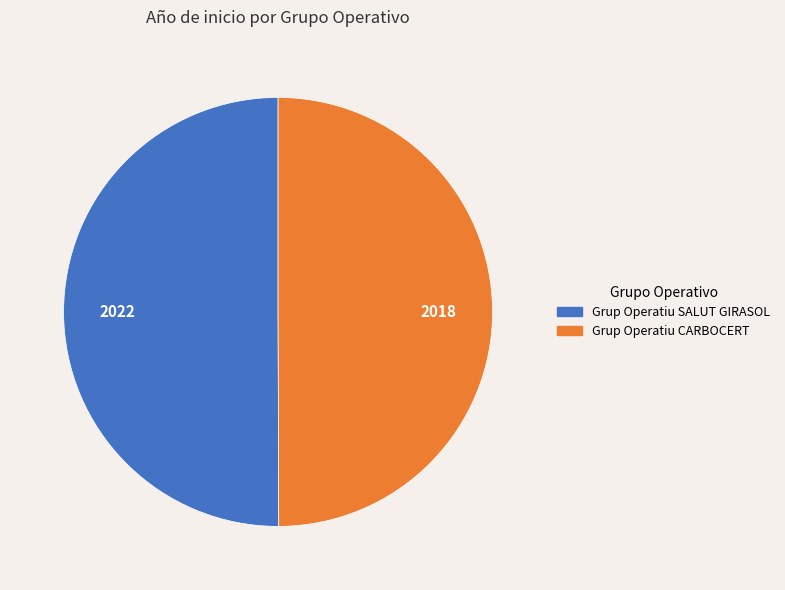

True or false: Grup Operatiu CARBOCERT accounts for 40% of the total.

False